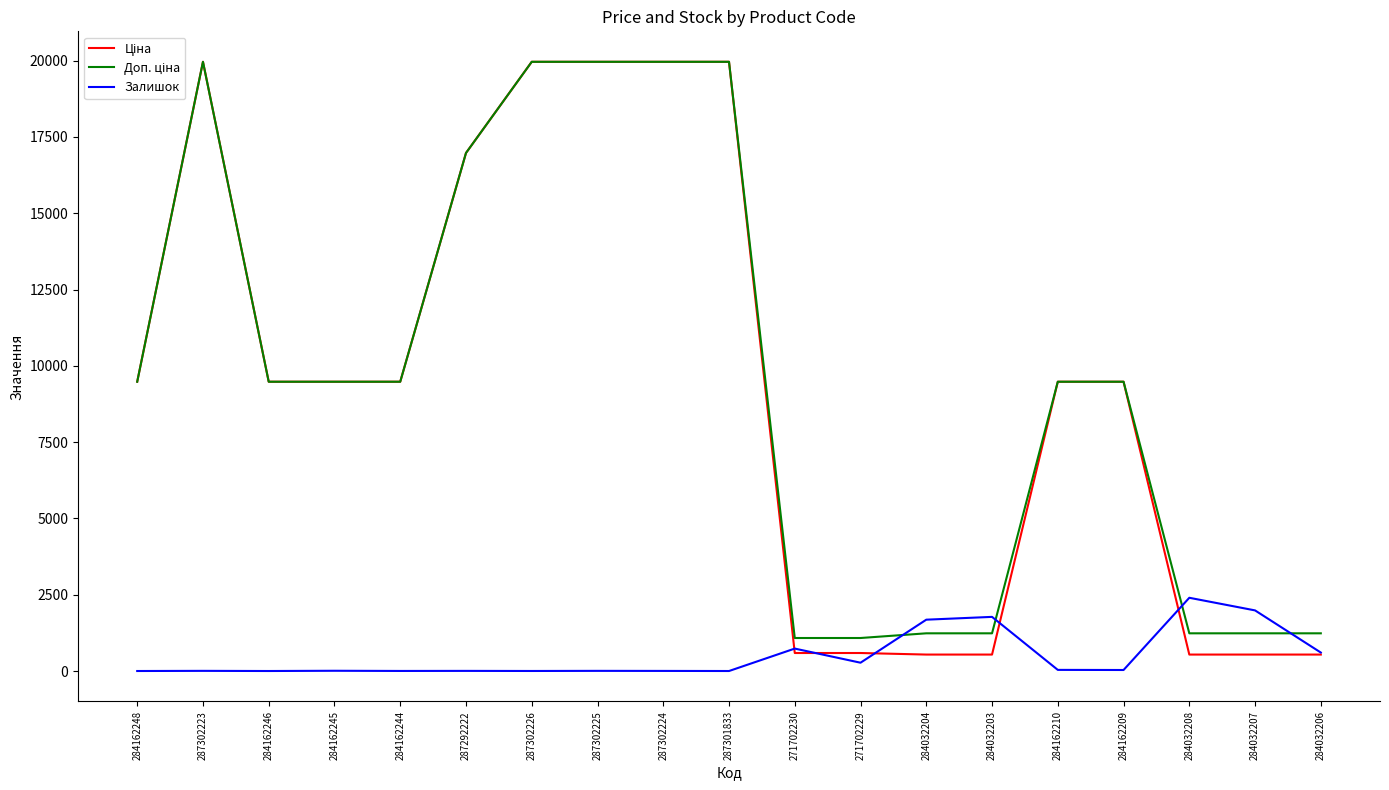

Is it true that Залишок equals 37.0 at 284162210?

True